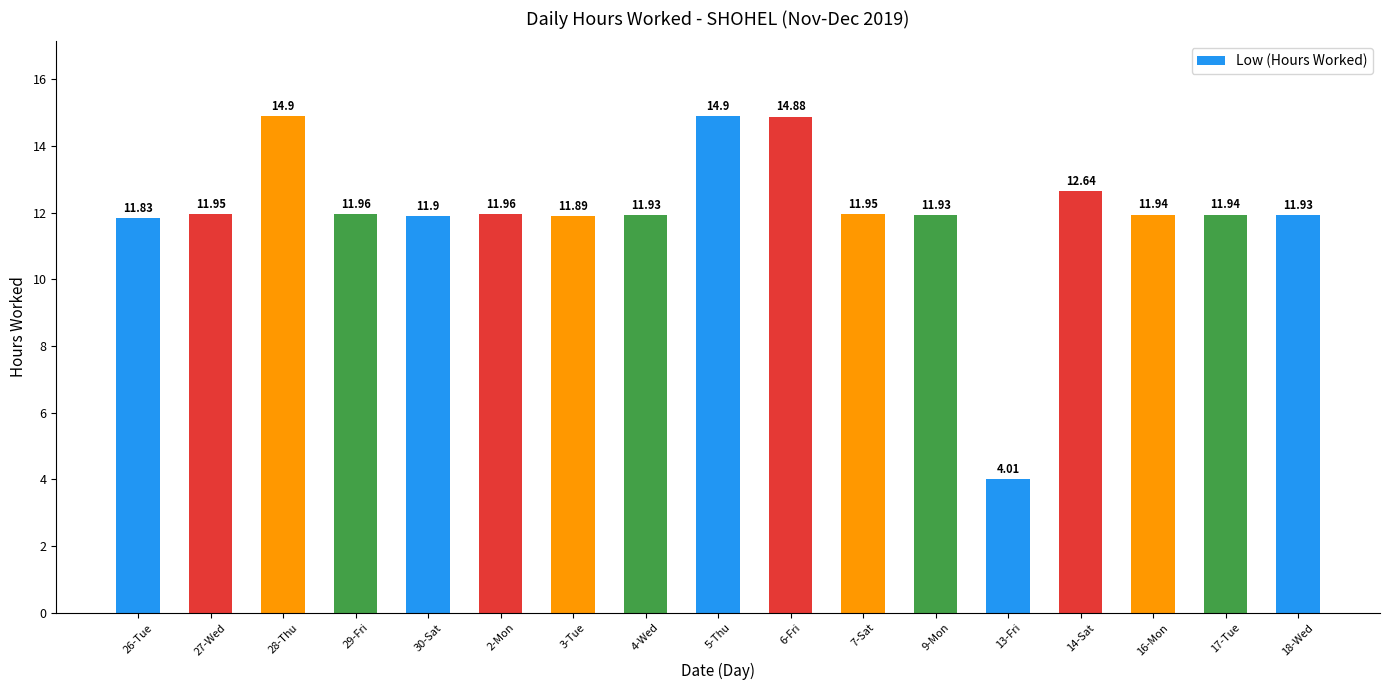

What is the sum of the values at 17-Tue and 3-Tue?

23.8